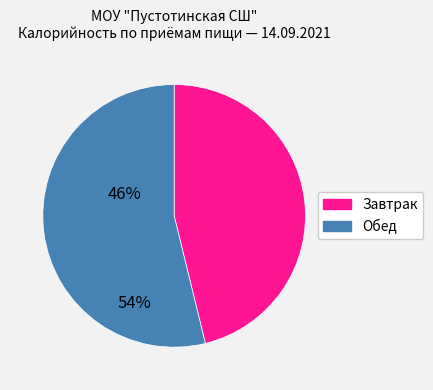

Is there a majority slice in this chart?

Yes